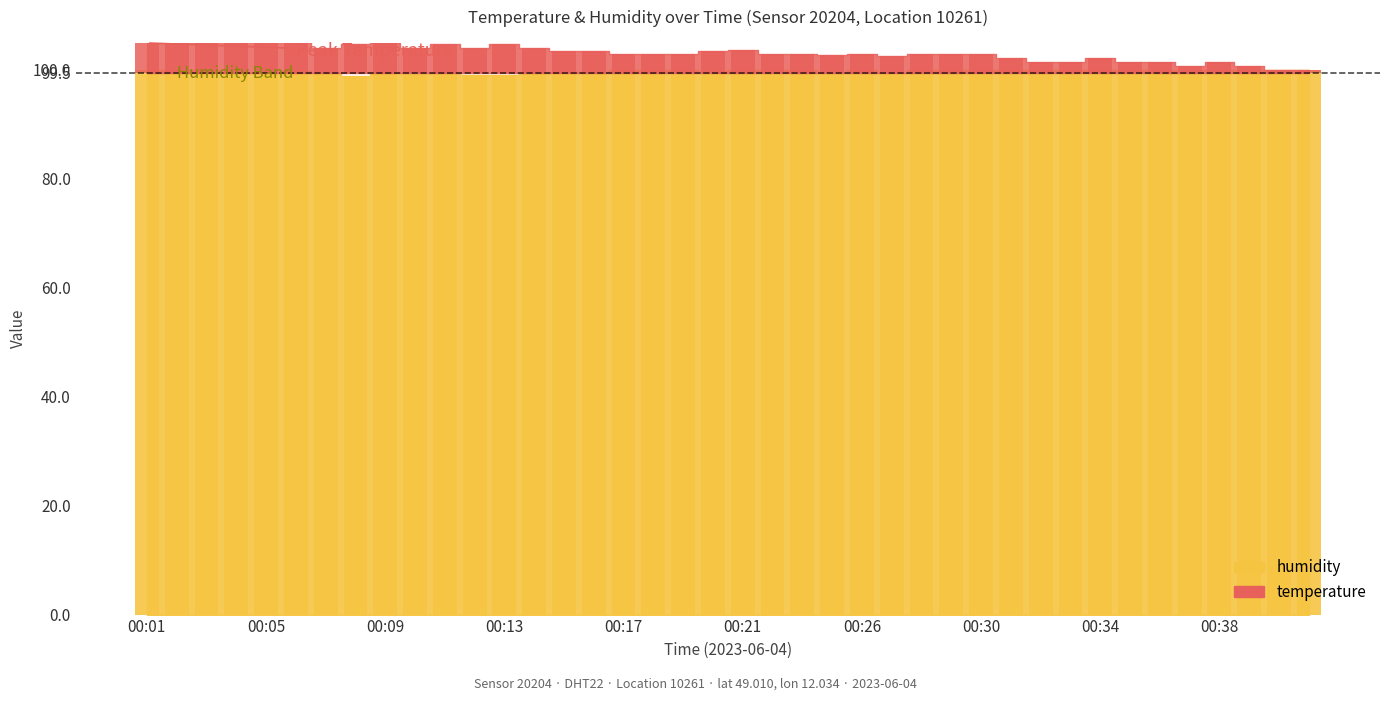

The value of temperature at 00:41 is 0.3. True or false?

False